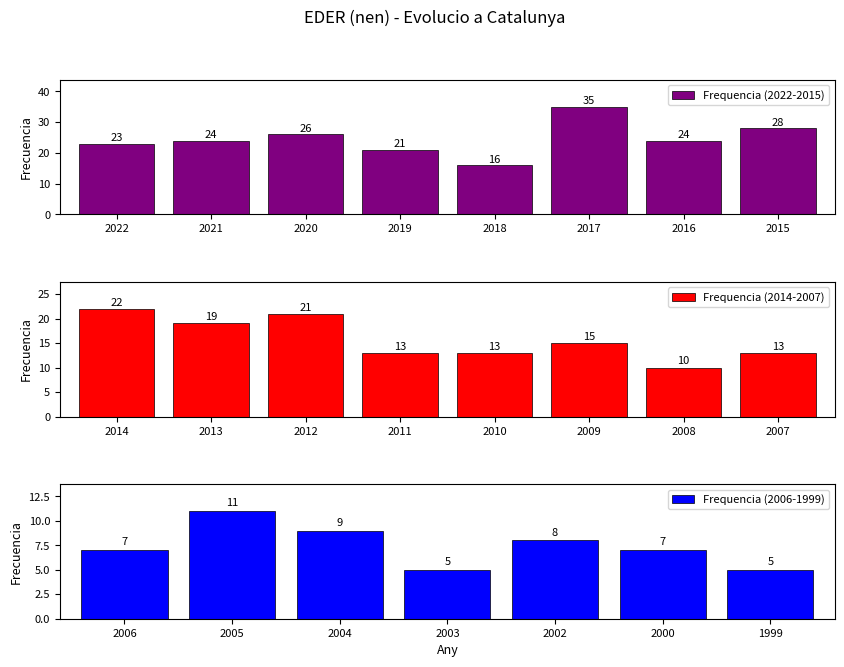

What is the difference between the maximum and minimum values?

30